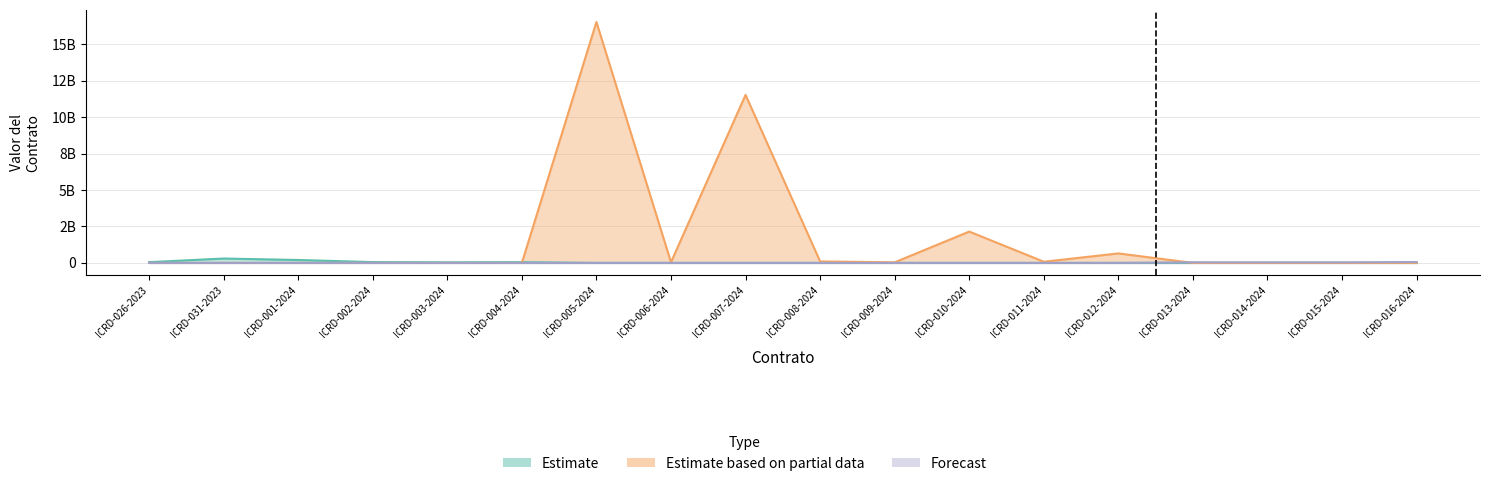

Where do Estimate and Estimate based on partial data first cross each other?

ICRD-004-2024 and ICRD-005-2024